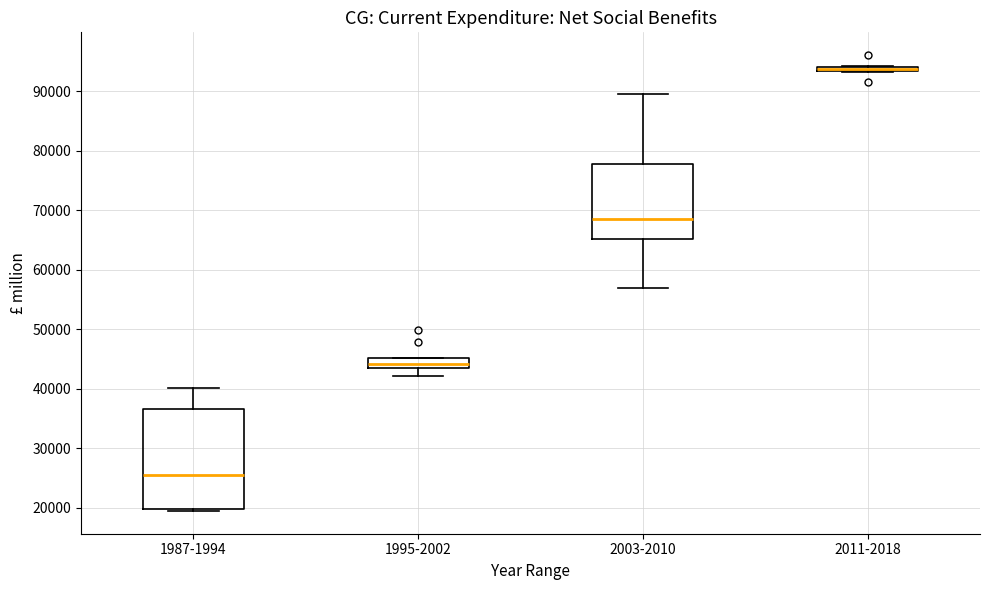

Where is the lower edge of the box for 2003-2010 on the y-axis? The values are not printed on the chart, so give them approximately, as read against the axis.

65000